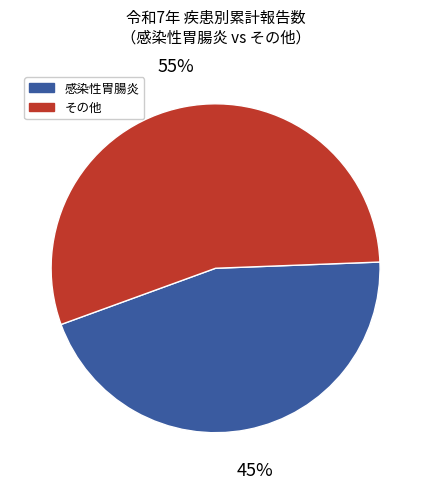

Does any single category account for the majority?

Yes